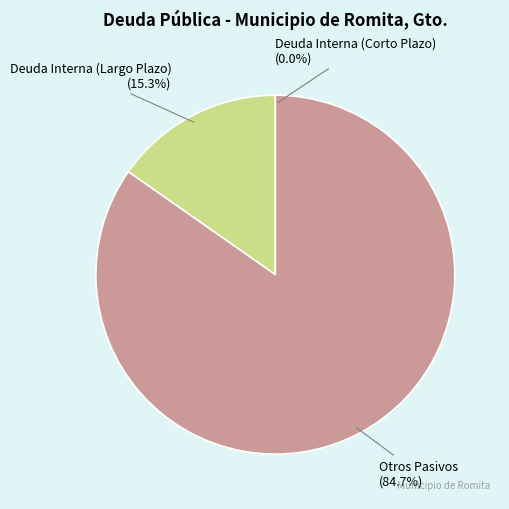

Which category has the biggest portion of the pie?

Otros Pasivos